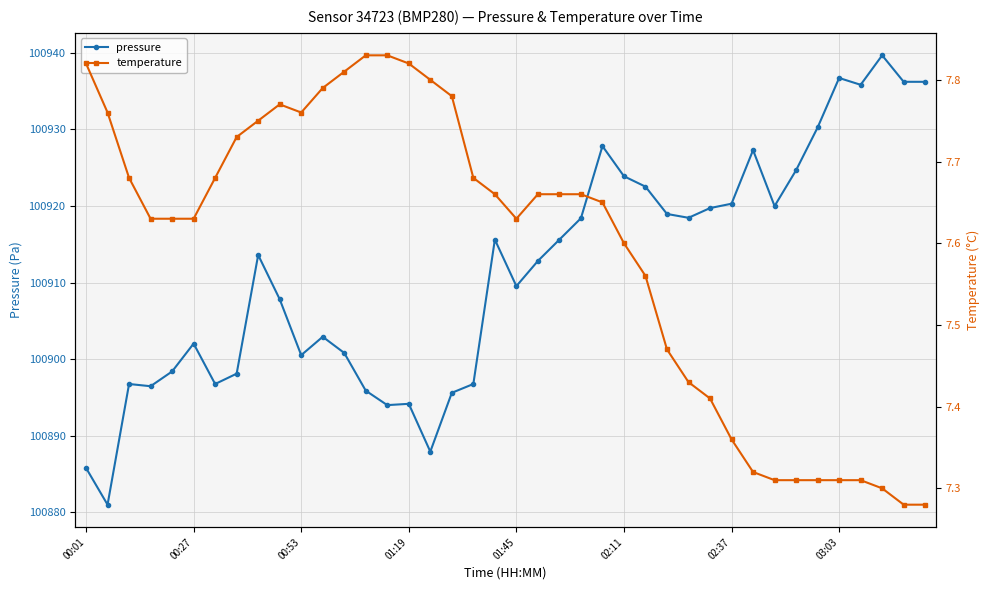

What is the sum of all temperature values?

303.7